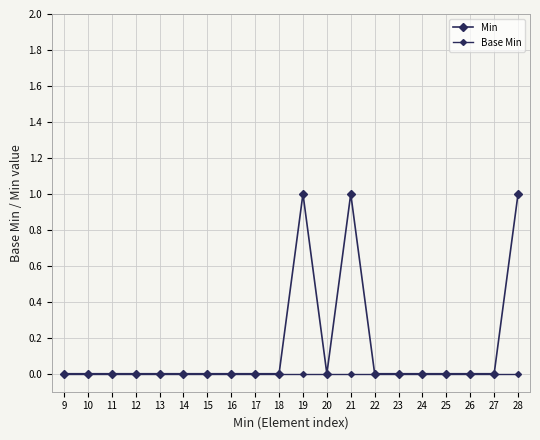

Is this an area chart (filled region under the line)?

No